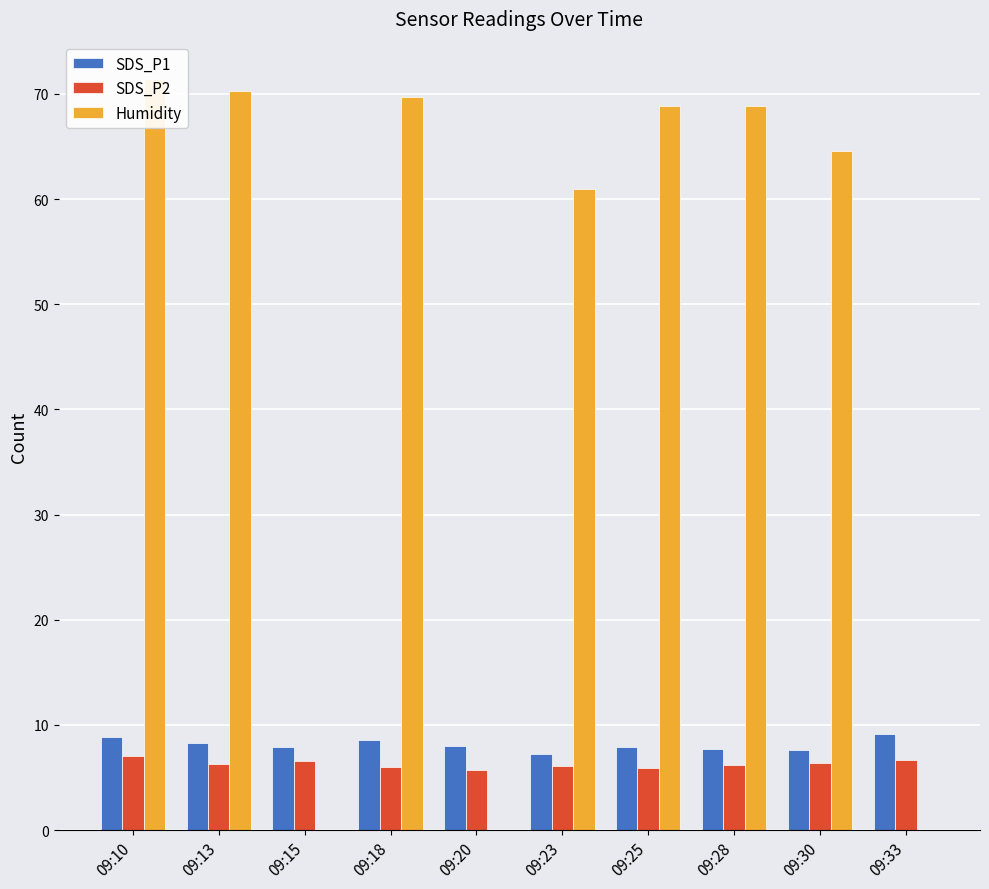

Rank the series at 09:20 from lowest to highest value.

Humidity, SDS_P2, SDS_P1